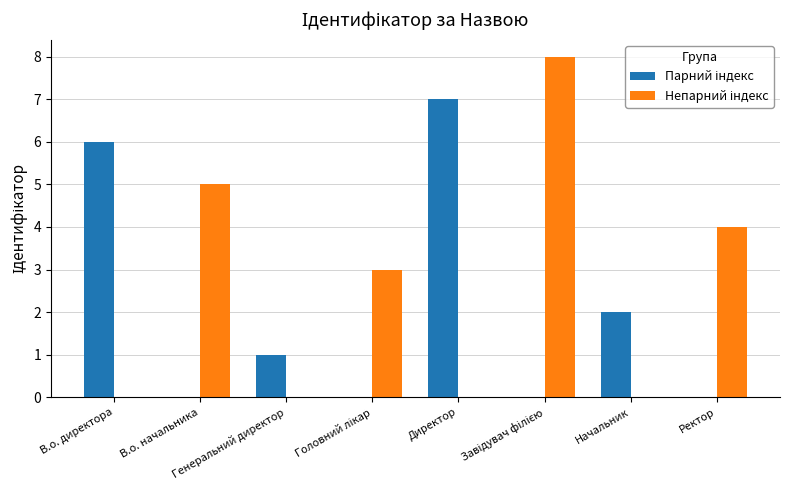

Are the bars horizontal?

No